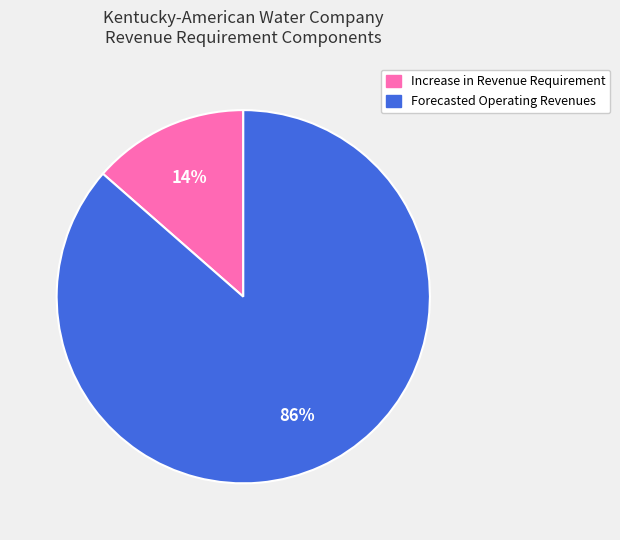

Which slice is the largest?

Forecasted Operating Revenues